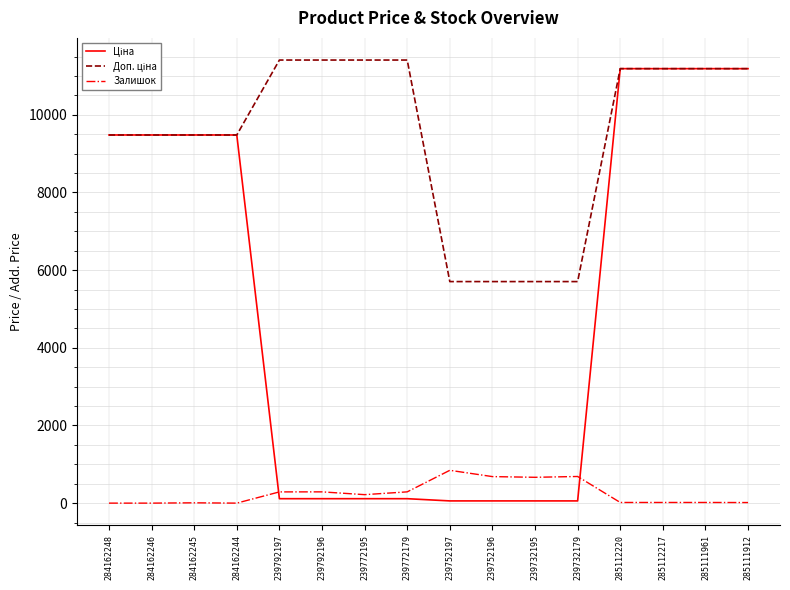

What is the maximum value for Залишок?

845.0